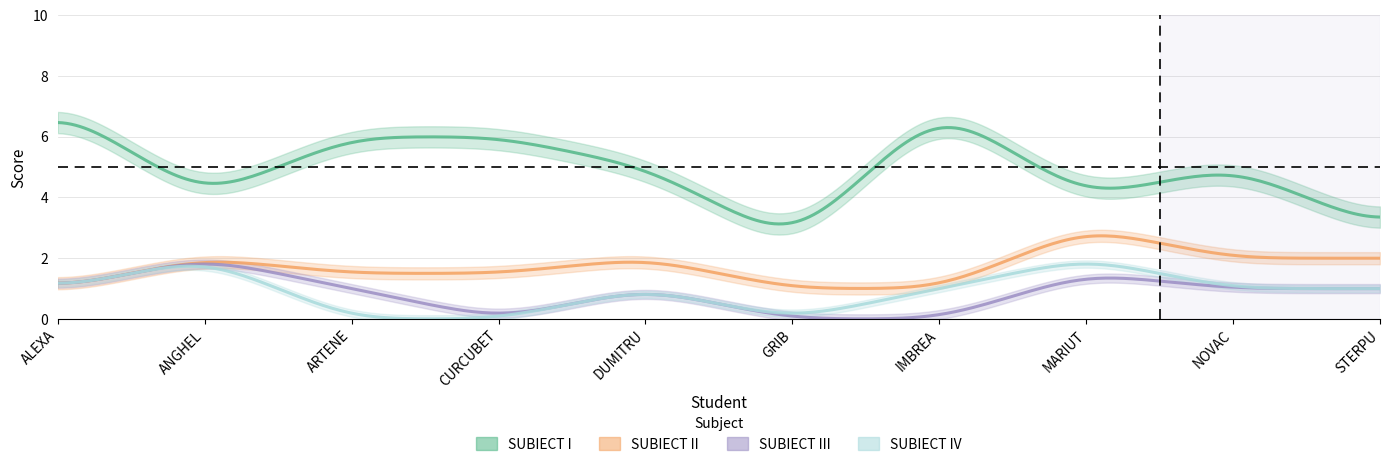

What is the value of the SUBIECT II point at the 1st from the left?

1.0